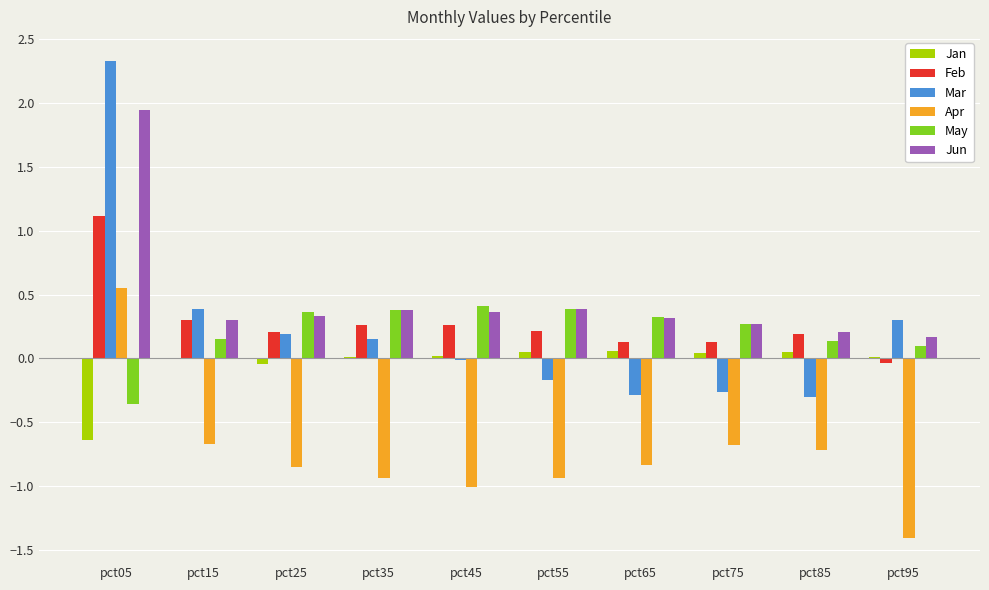

The value of Apr at pct15 is -0.5. True or false?

False